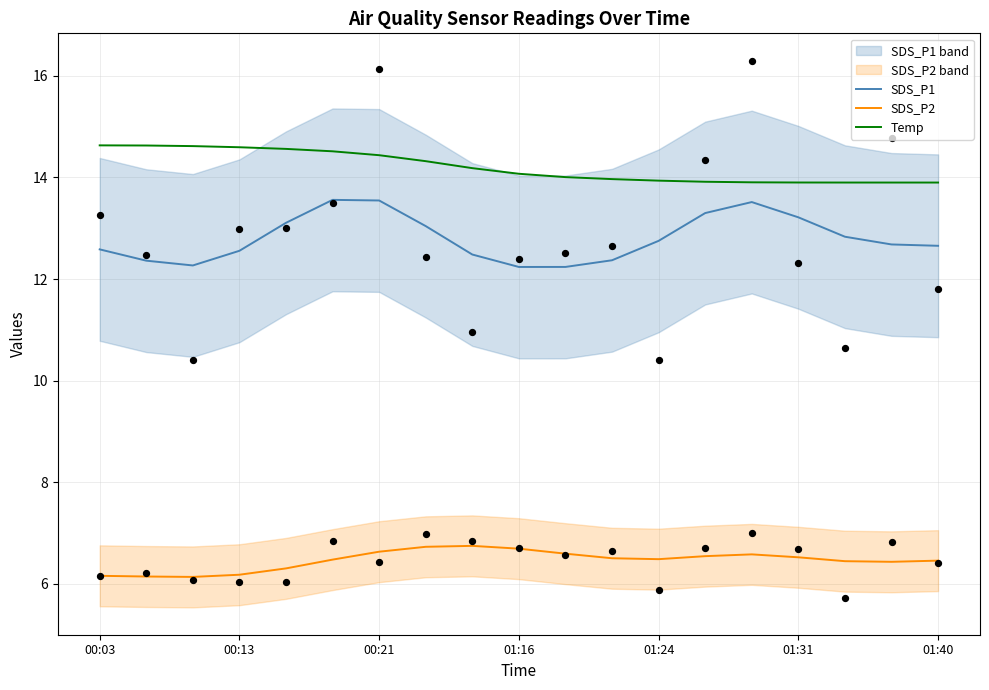

Is the value of SDS_P1 at 01:31 greater than the value of Temp at 01:16?

No